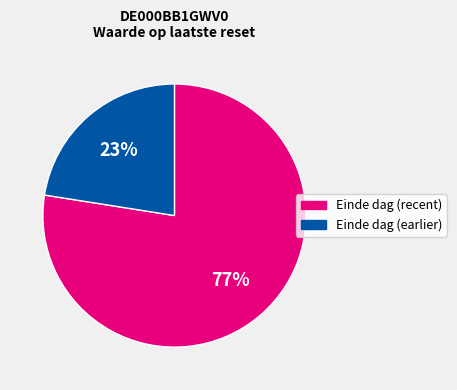

To the nearest percent, what percentage of the pie is Einde dag (earlier)?

23%